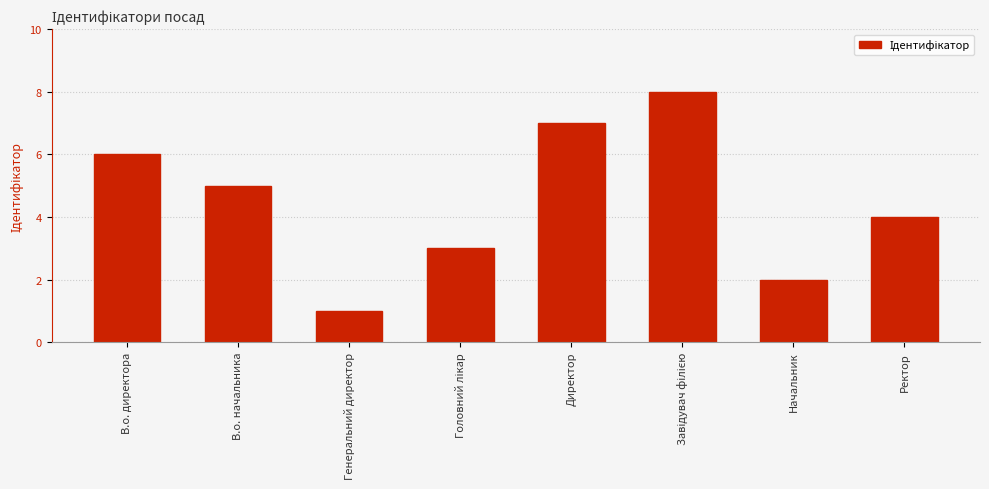

What is the sum of the values at Ректор and Генеральний директор?

5